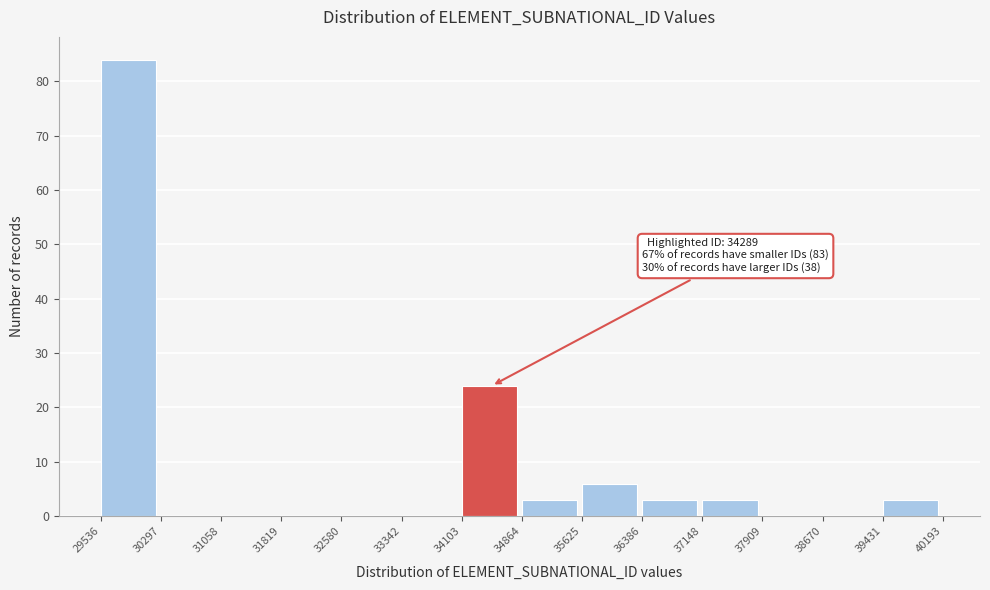

Which range on the x-axis has the tallest bar?

29536 to 30297